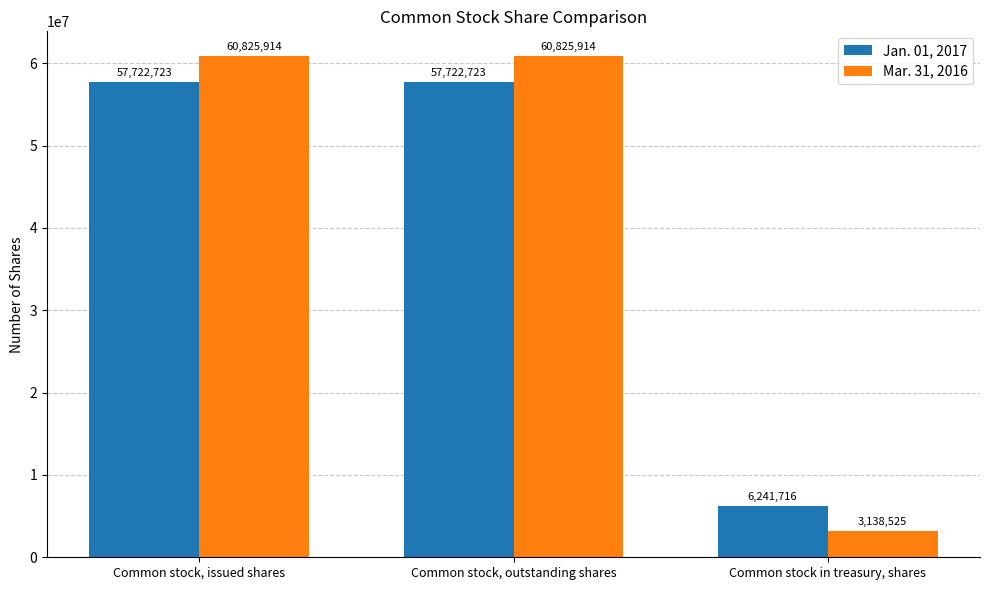

What are all the series names shown in the legend?

Jan. 01, 2017, Mar. 31, 2016